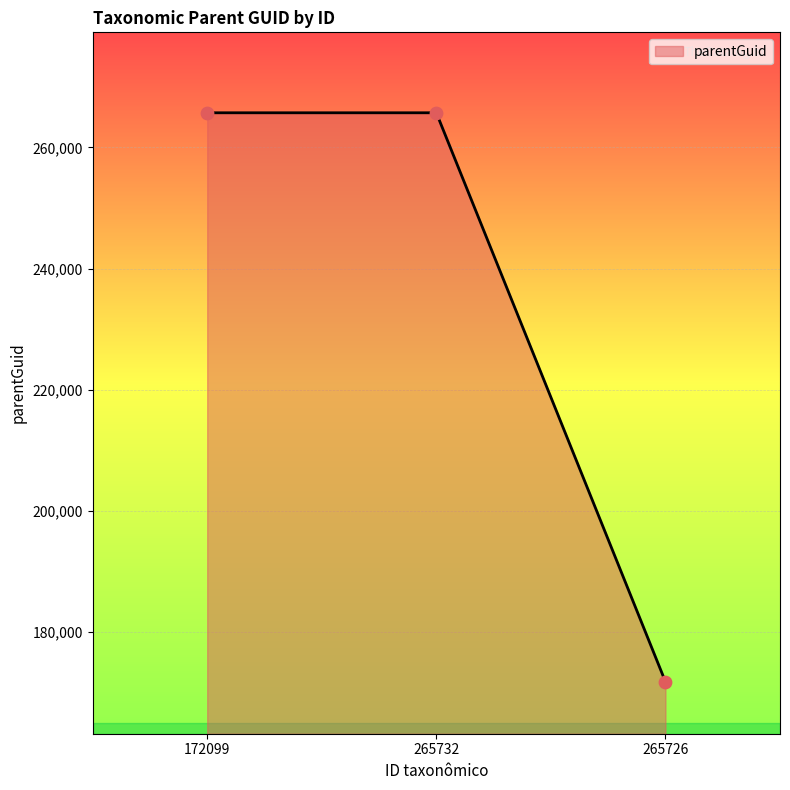

Which has a higher value, 265732 or 265726?

265732